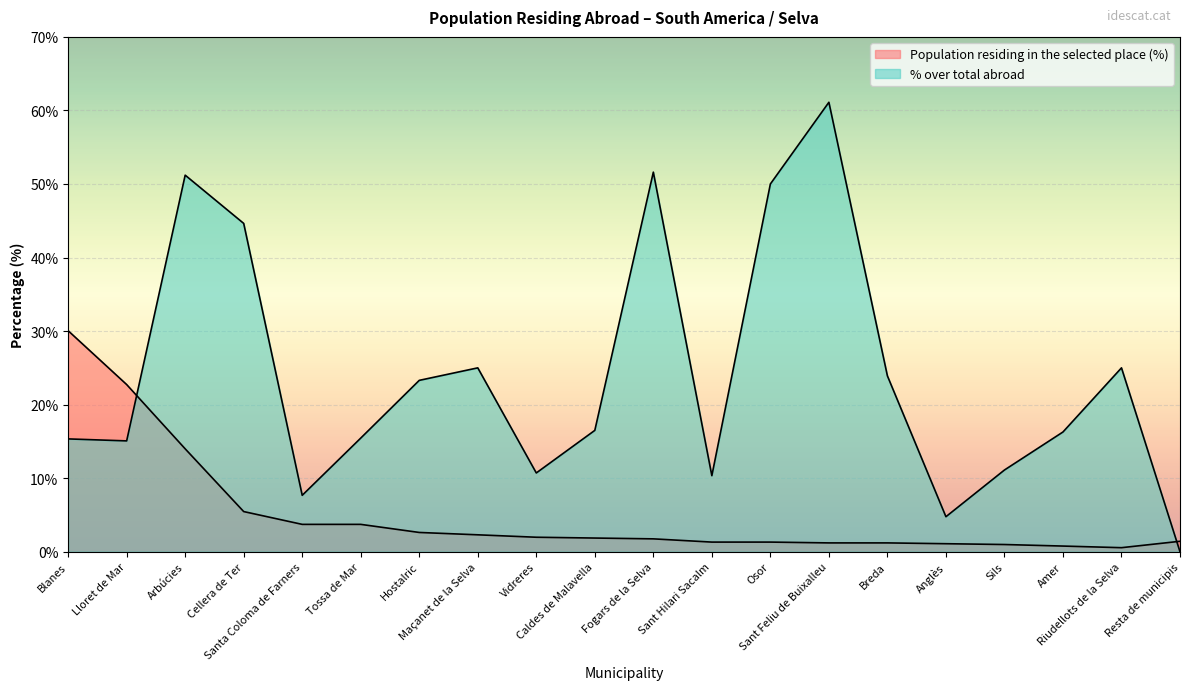

The % over total abroad series shows 5.8 at Blanes. True or false?

False